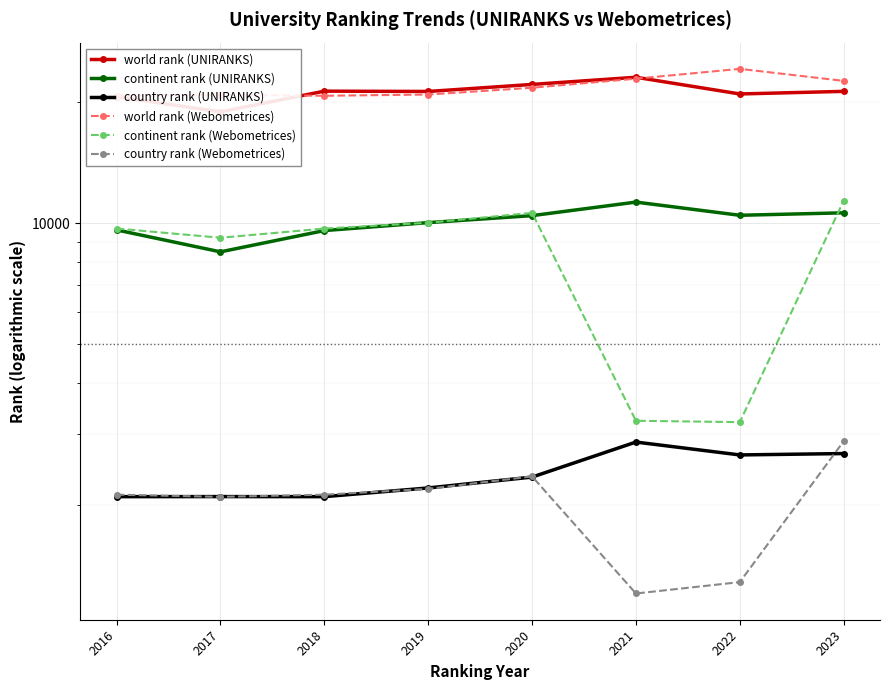

How many data points in world rank (UNIRANKS) are less than 21230?

4